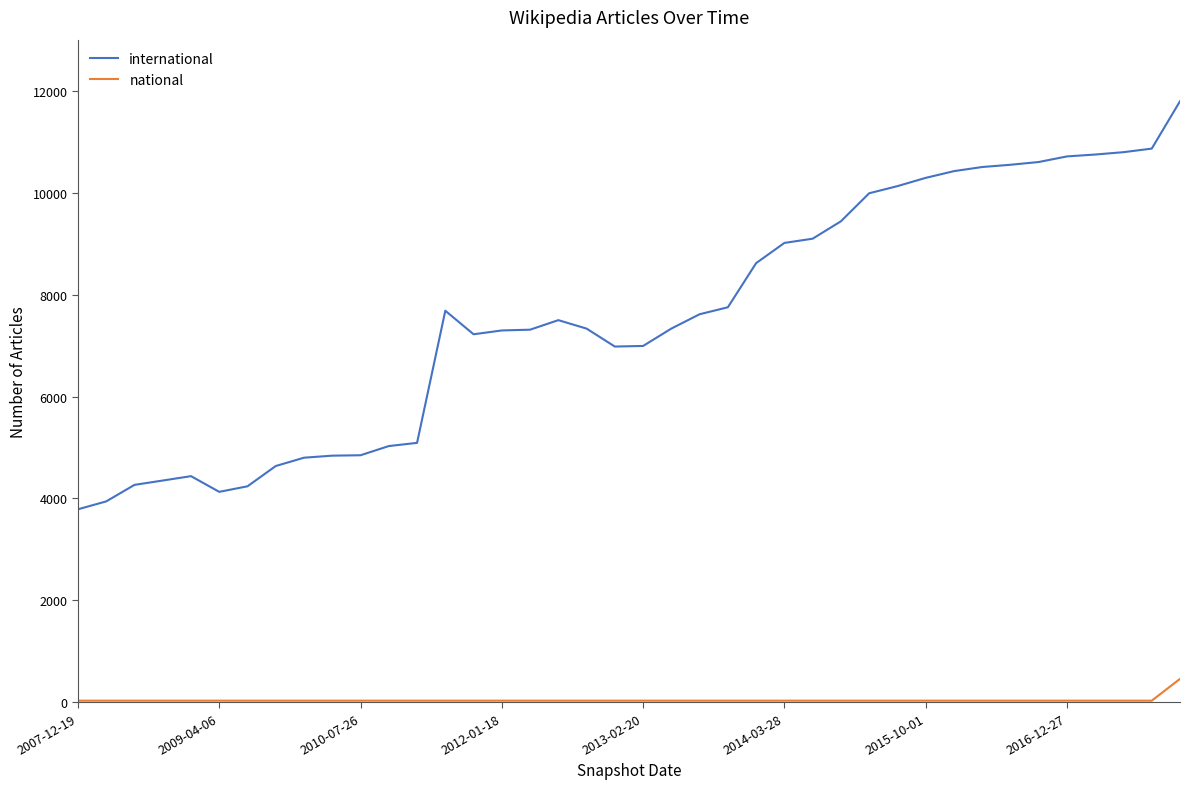

What are all the series names shown in the legend?

international, national